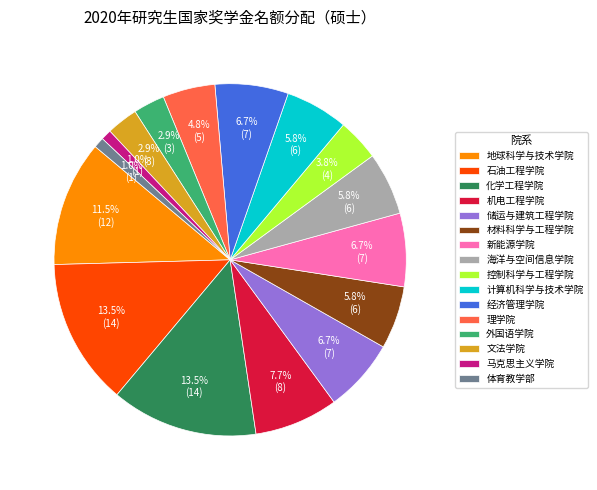

To the nearest percent, what is the combined percentage of 体育教学部 and 机电工程学院?

9%